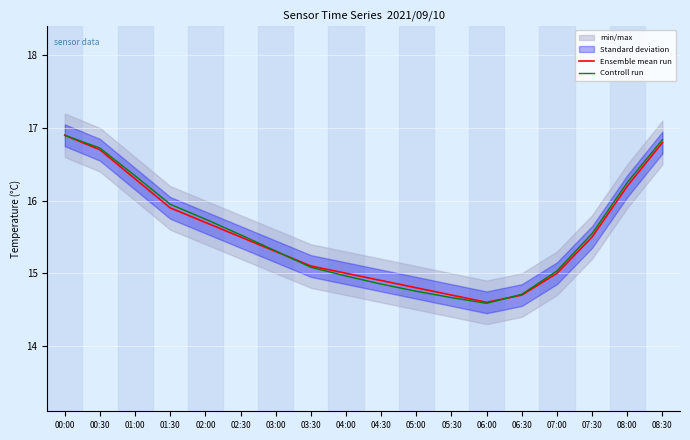

What is the sum of all Controll run values?

279.8